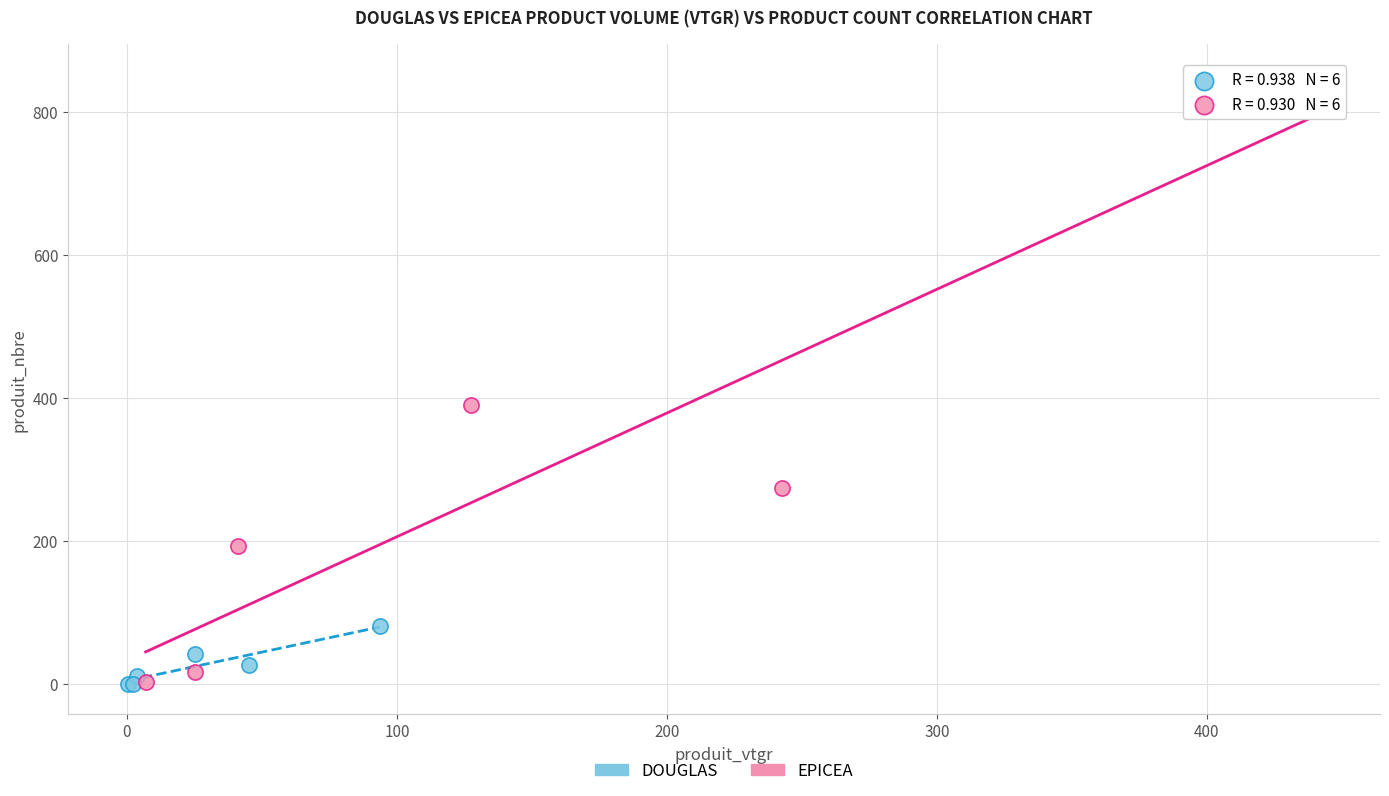

Which series has the largest Y range (max minus min)?

EPICEA